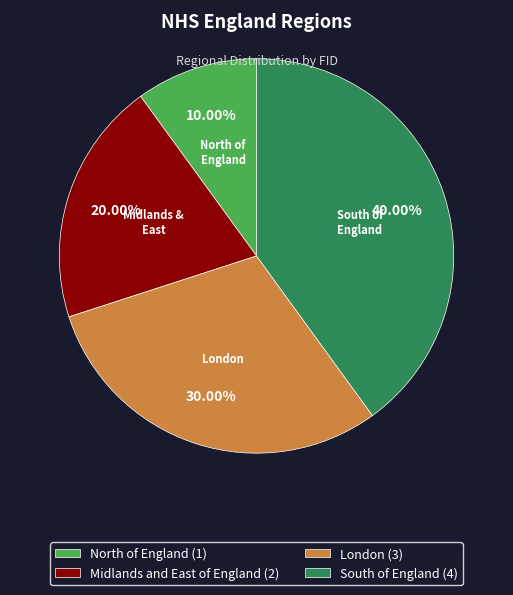

Is Midlands and East of England the majority of the pie?

No